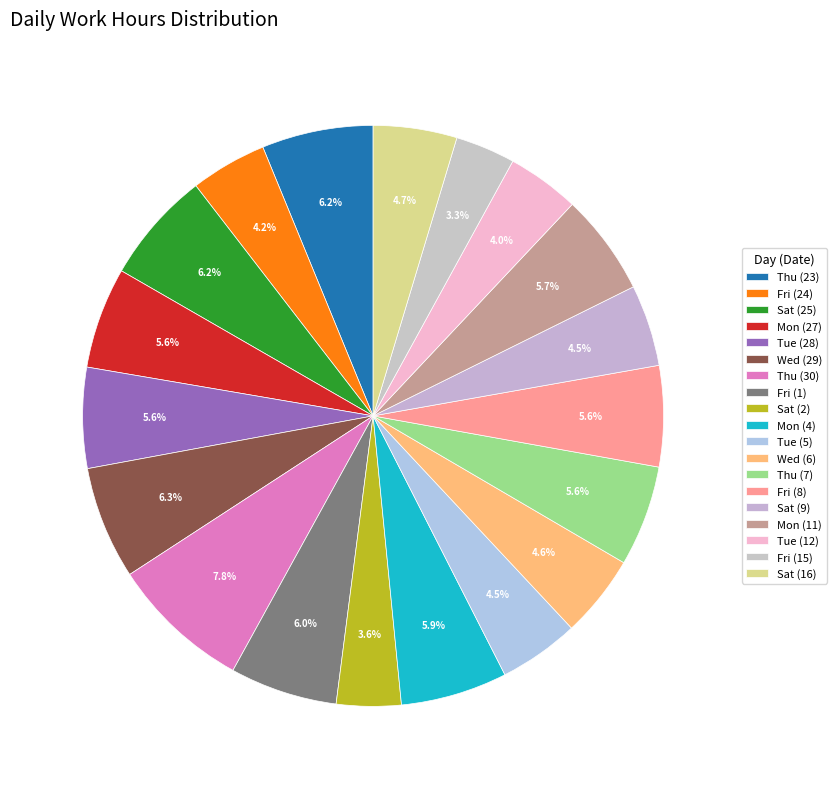

Is it true that Sat (9) is 5% of the pie?

True